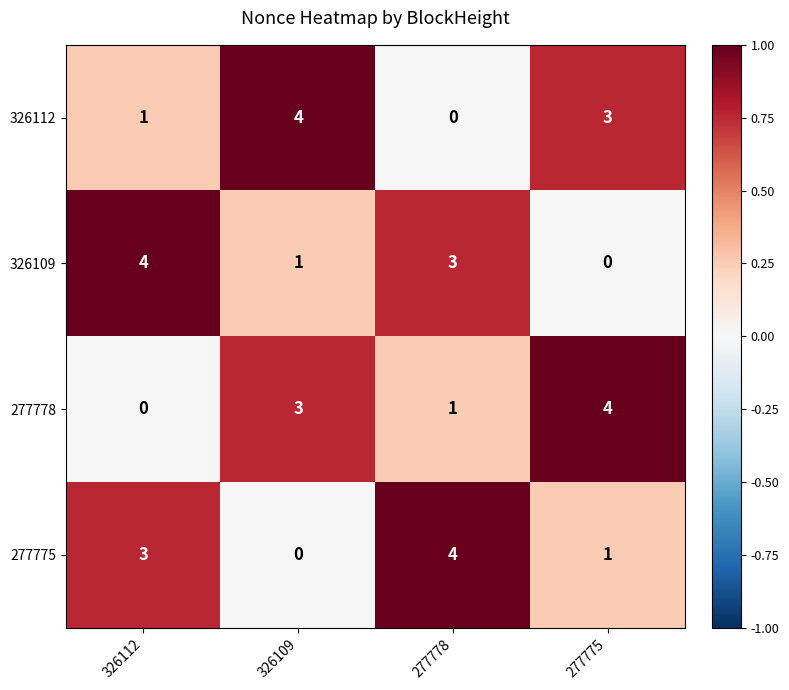

What is the maximum value shown in the chart?

4